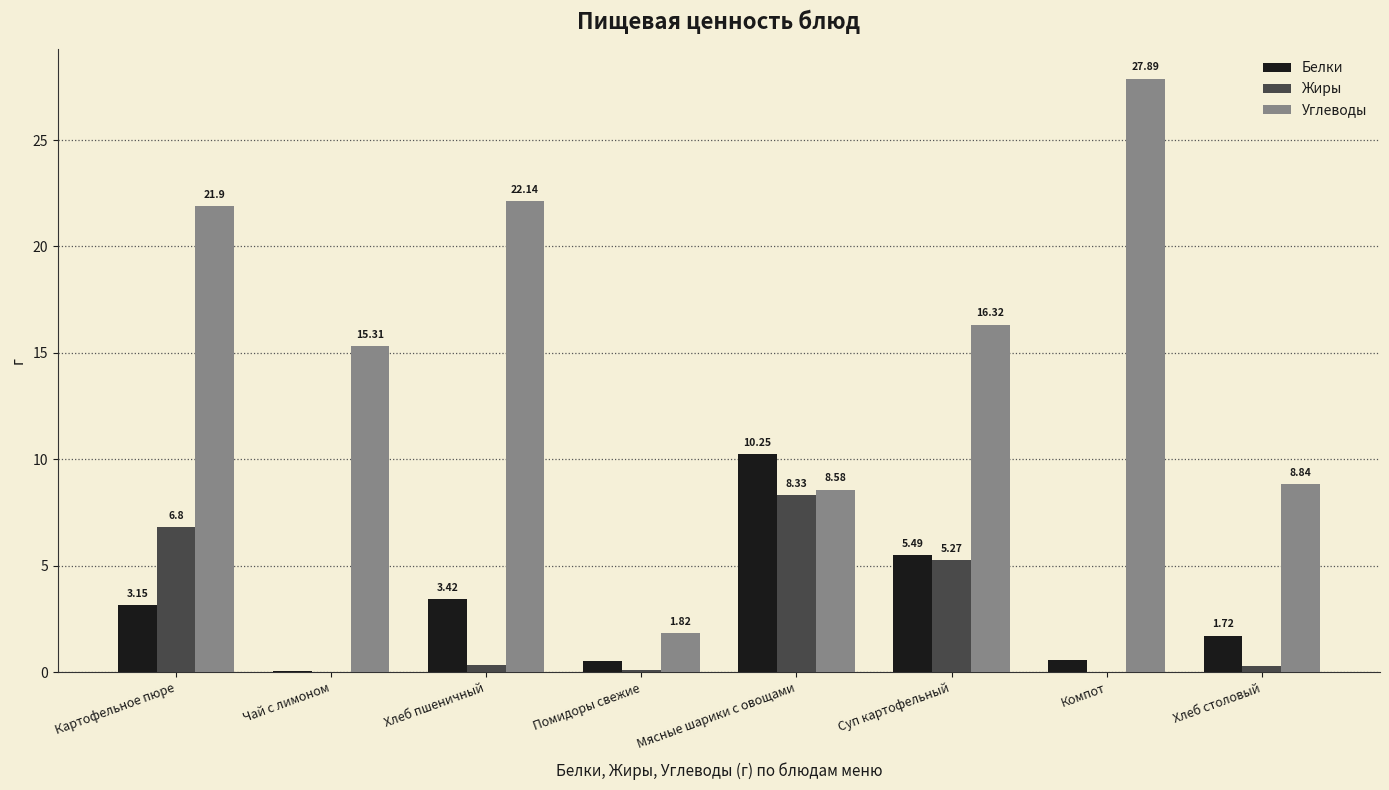

At which label is Белки closest to 5?

Суп картофельный